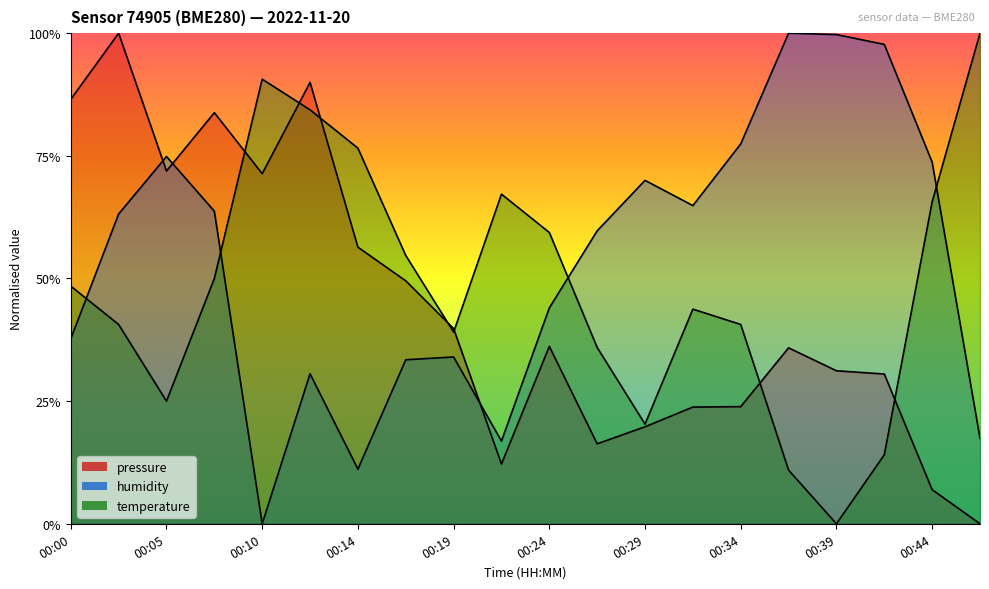

Rank the categories by humidity value from lowest to highest.

00:10, 00:14, 00:22, 00:46, 00:12, 00:17, 00:19, 00:00, 00:24, 00:27, 00:02, 00:07, 00:32, 00:29, 00:44, 00:05, 00:34, 00:41, 00:39, 00:37